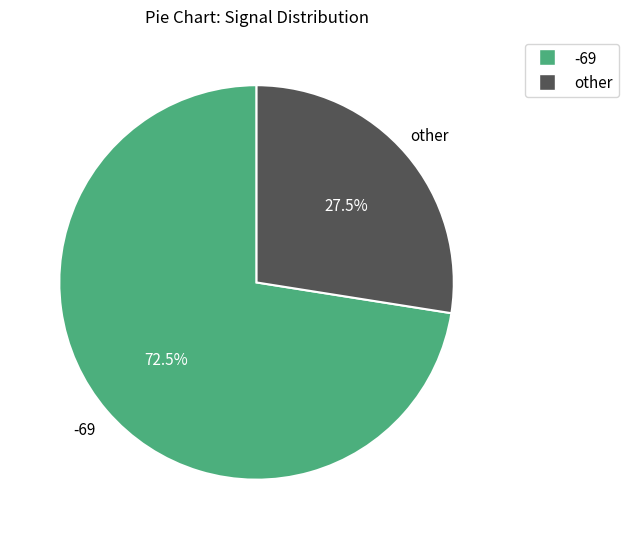

What percentage do other and -69 together represent?

100.0%